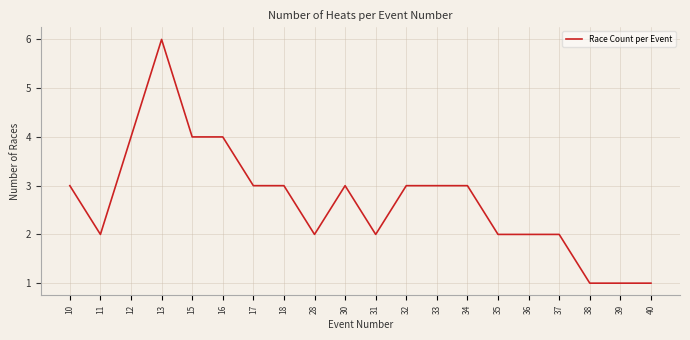

True or false: the data shows 1 at 40.

True